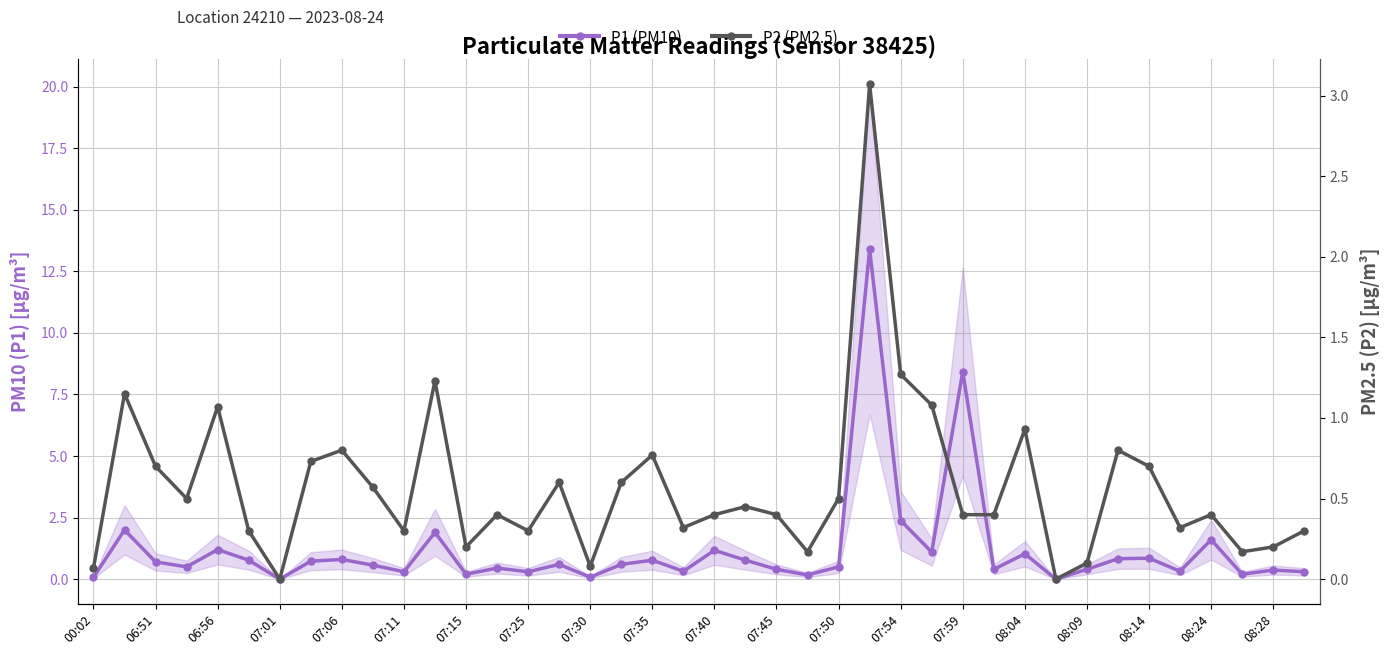

Which series has the largest total across all categories?

P1 (PM10)